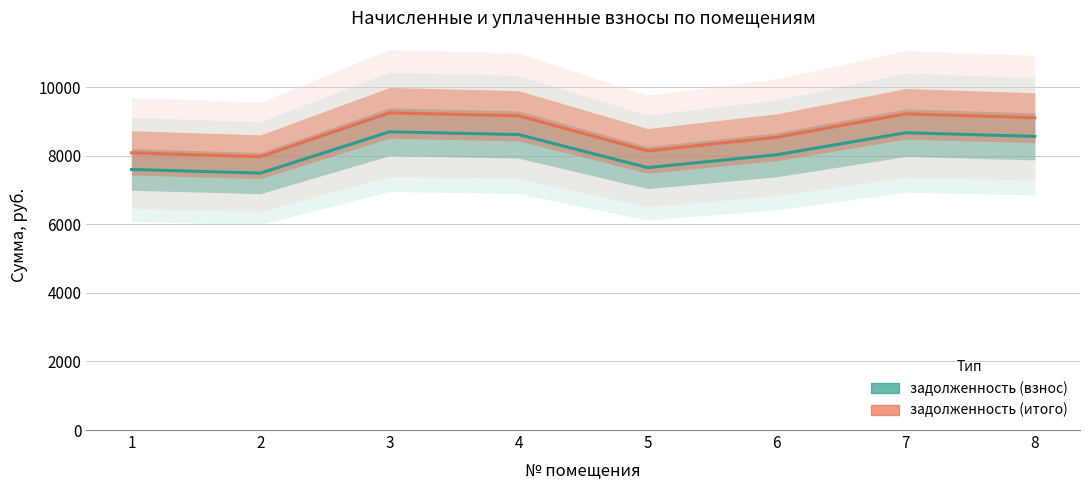

What is the difference between the задолженность (взнос) values at 7 and 5?

1017.1